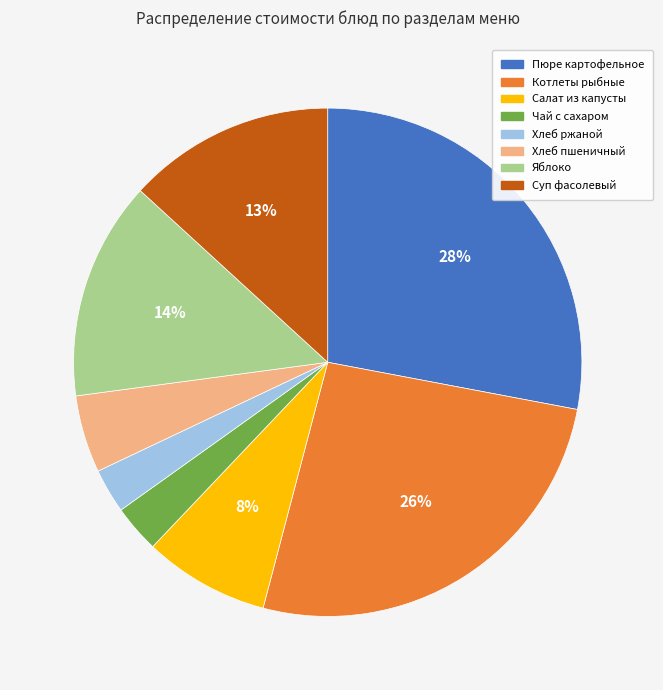

Do Суп фасолевый and Салат из капусты together represent more than half of the pie?

No